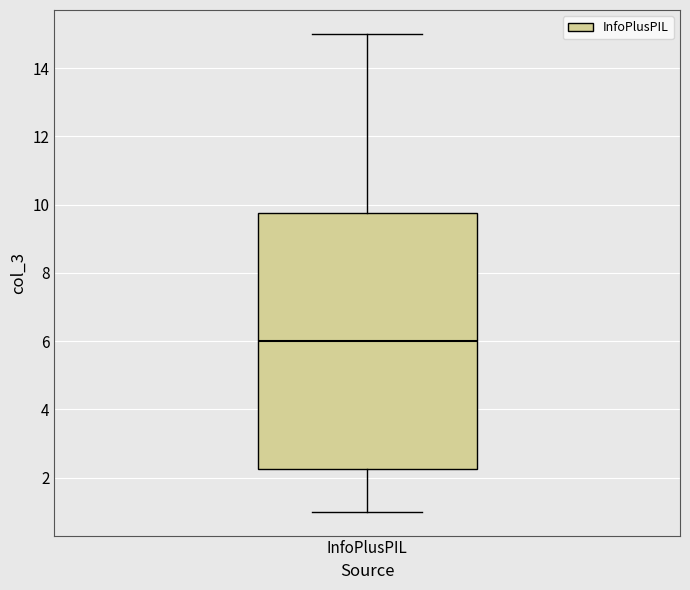

Read this box plot against the y-axis: the position of the median line, the range covered by the box, and the ends of both whiskers. The values are not printed on the chart, so give them approximately, as read against the axis.

median 6.0, box 2.2 to 9.8, whiskers 1.0 to 15.0